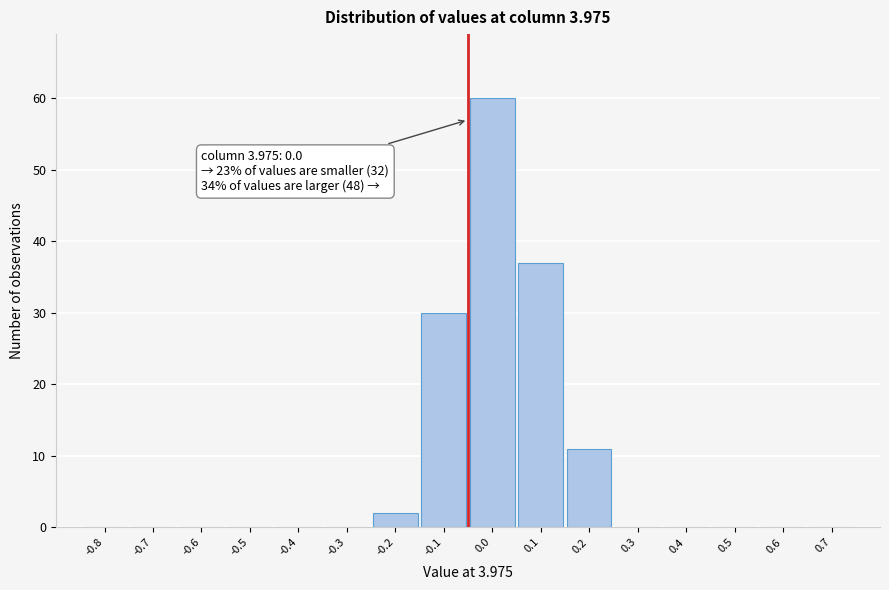

Reading left to right, what are all the values shown in this chart?

-0.8=0	-0.7=0	-0.6=0	-0.5=0	-0.4=0	-0.3=0	-0.2=2	-0.1=30	0.0=60	0.1=37	0.2=11	0.3=0	0.4=0	0.5=0	0.6=0	0.7=0